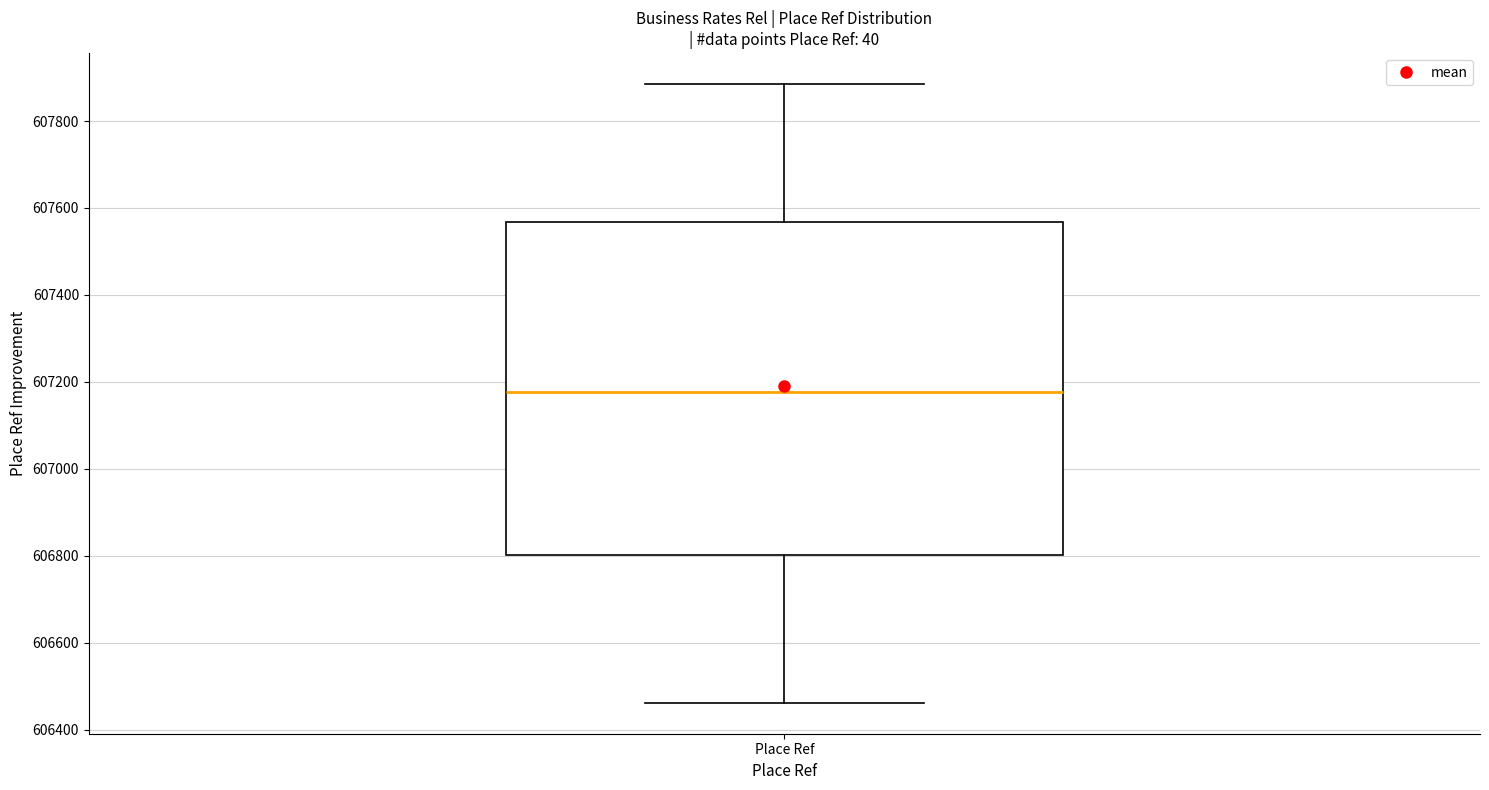

Where is the upper edge of the box for Place Ref on the y-axis? The values are not printed on the chart, so give them approximately, as read against the axis.

607560